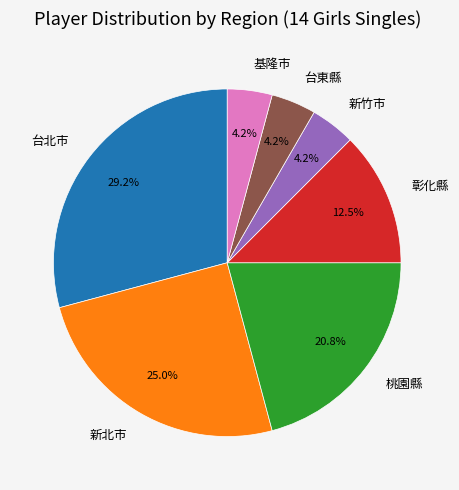

What portion of the pie excludes 基隆市?

95.8%